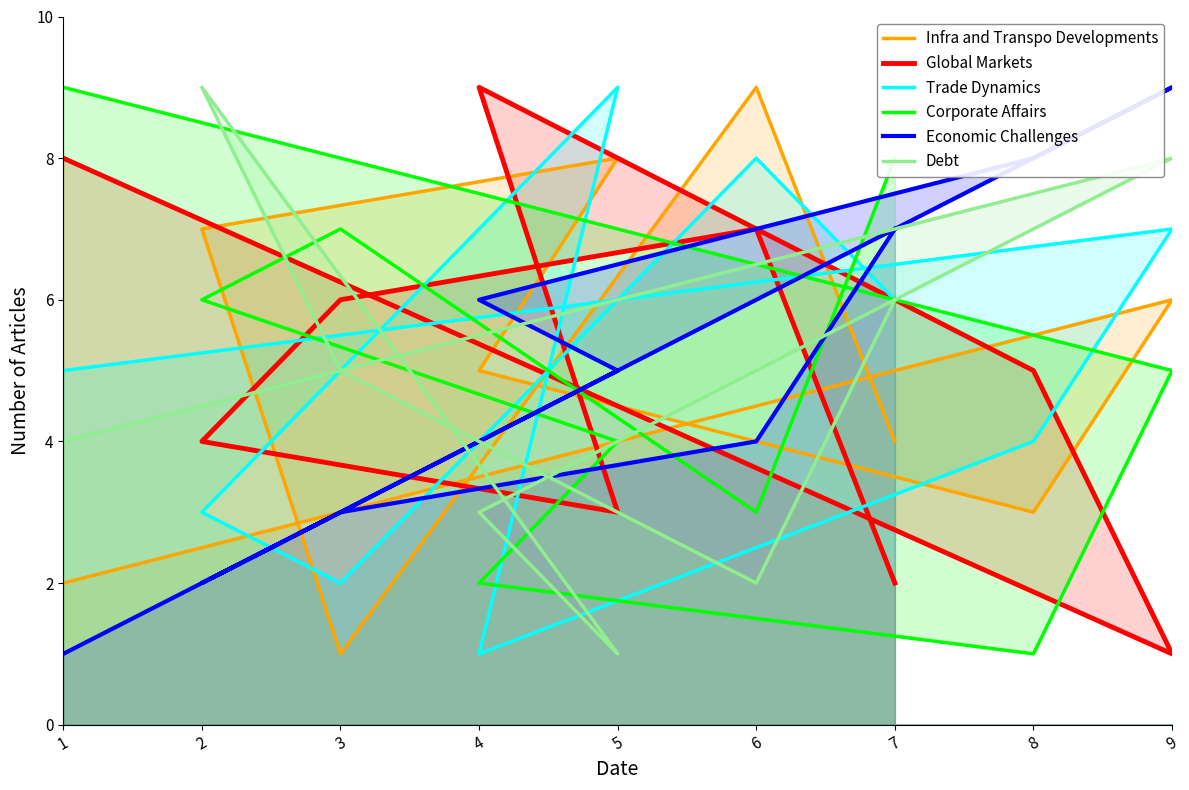

Which has a higher value, 9 or 1?

9